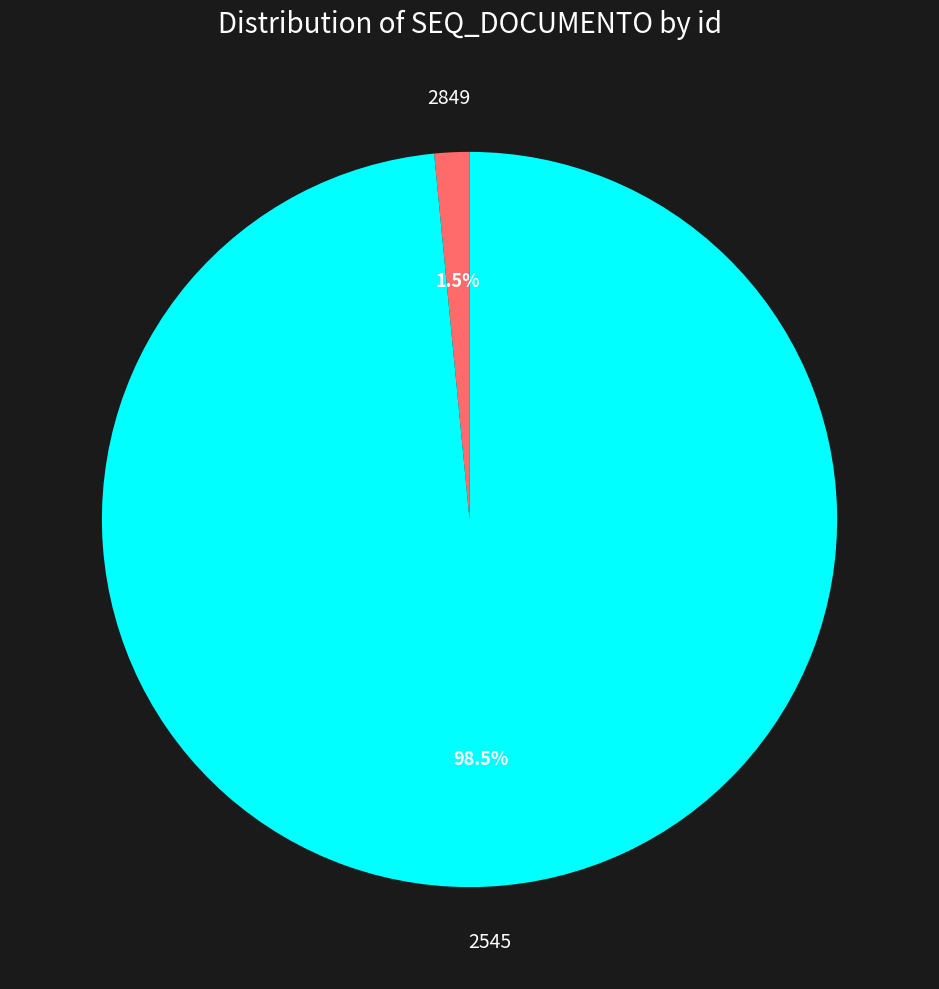

Do 2849 and 2545 together represent more than half of the pie?

Yes